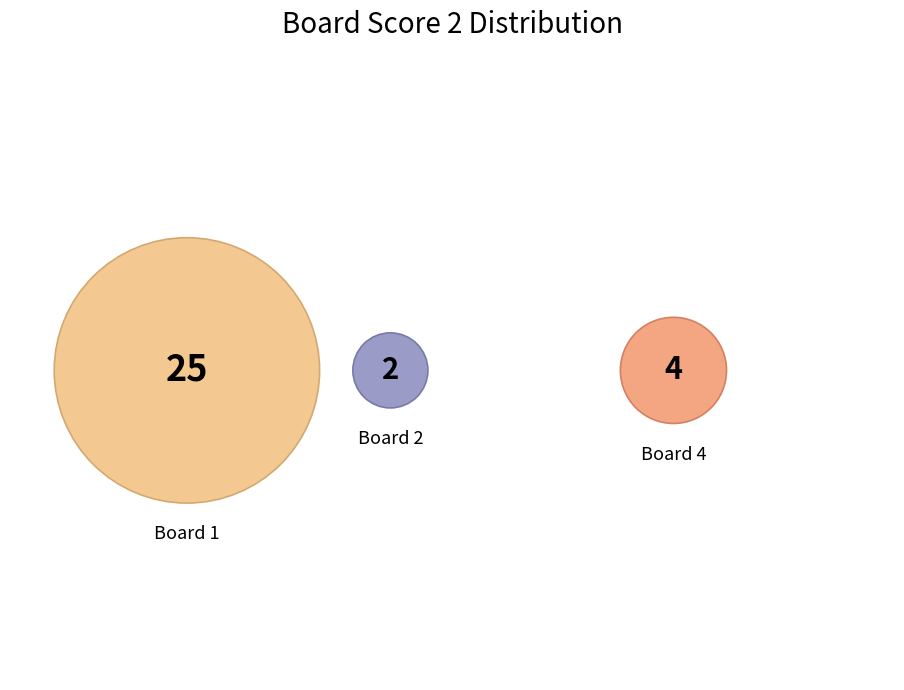

Do 4 and 2 together represent more than half of the pie?

No